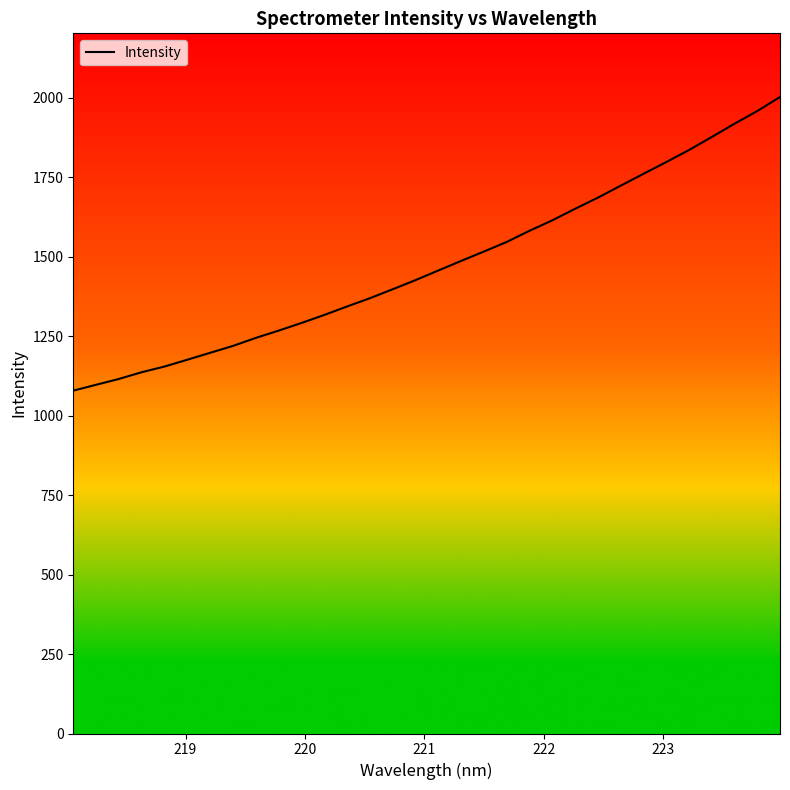

What is the smallest value displayed?

1078.3